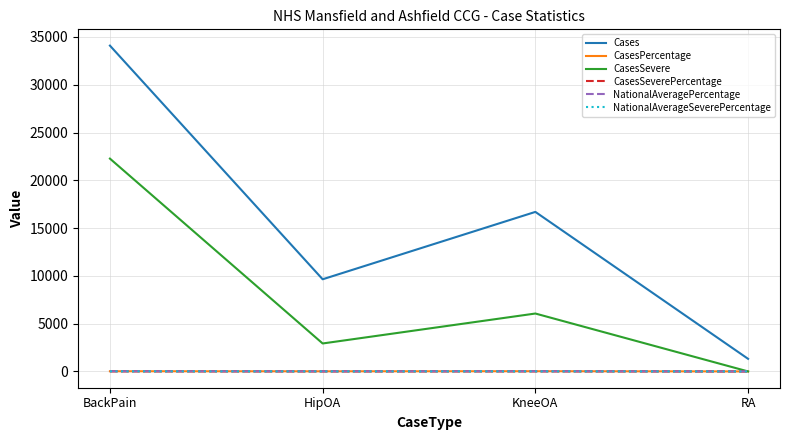

True or false: NationalAverageSeverePercentage and CasesPercentage intersect in this chart.

False